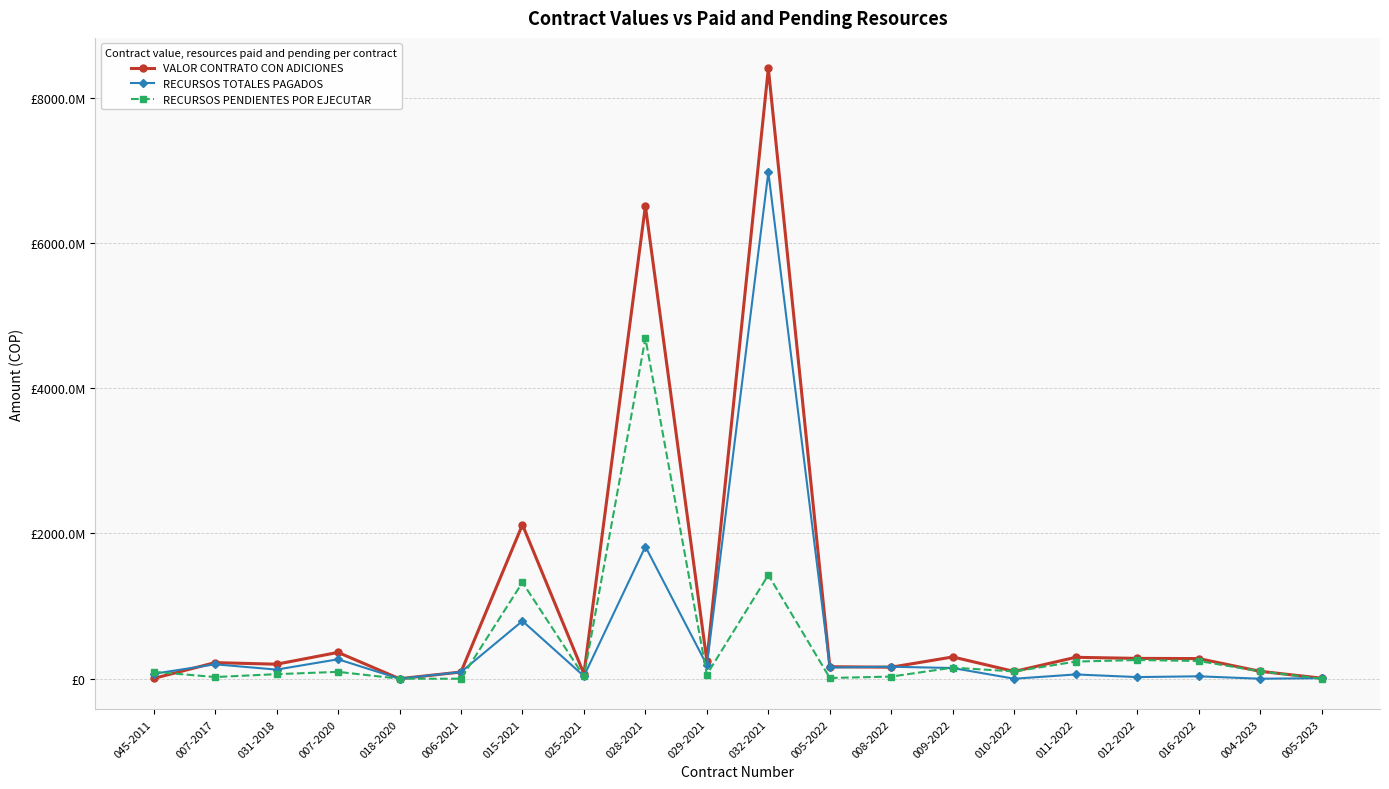

Is it true that VALOR CONTRATO CON ADICIONES equals 137134079 at 007-2017?

False